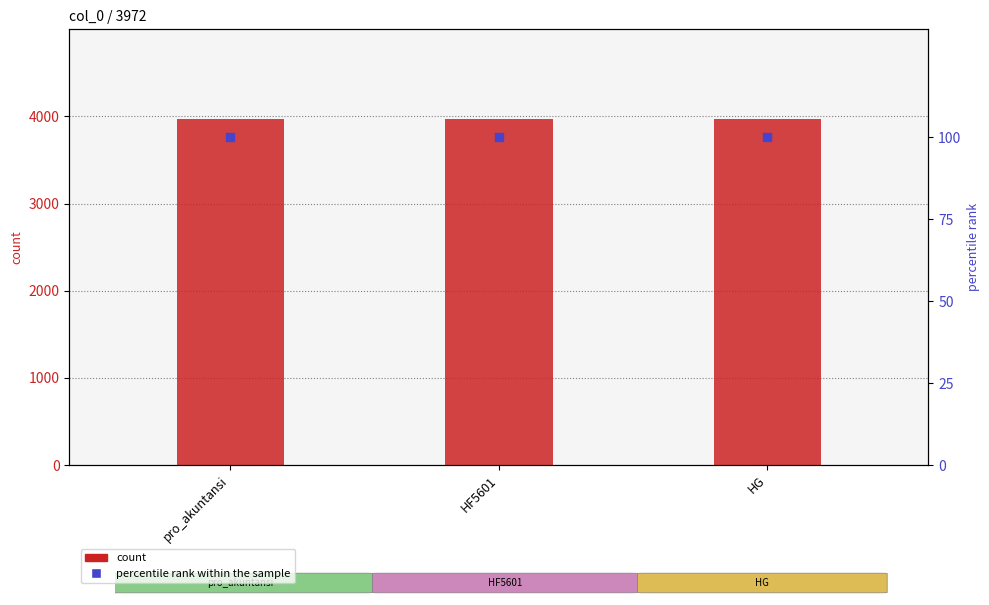

What are all the series names shown in the legend?

count, percentile rank within the sample